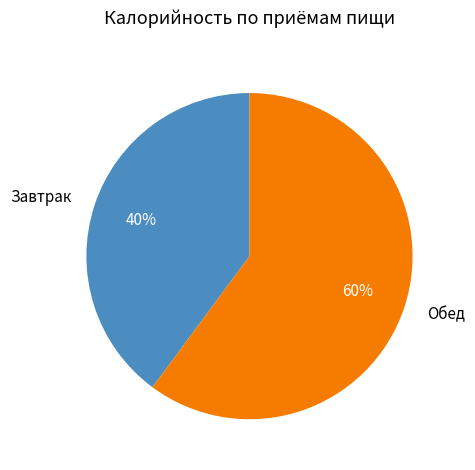

Is there any slice that represents more than half of the pie?

Yes